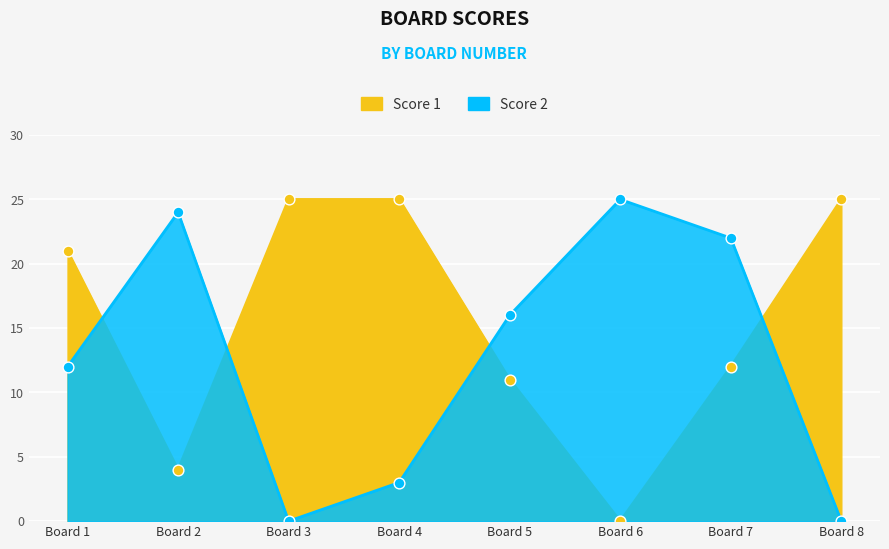

What is the total value across all series at Board 7?

34